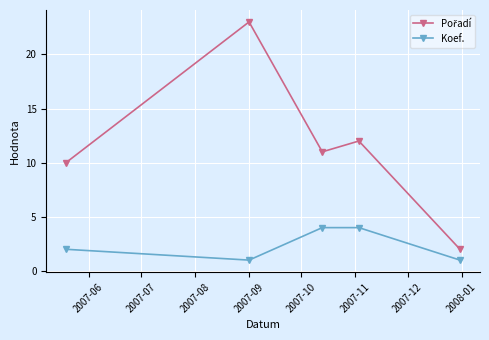

What is the sum of all Koef. values?

12